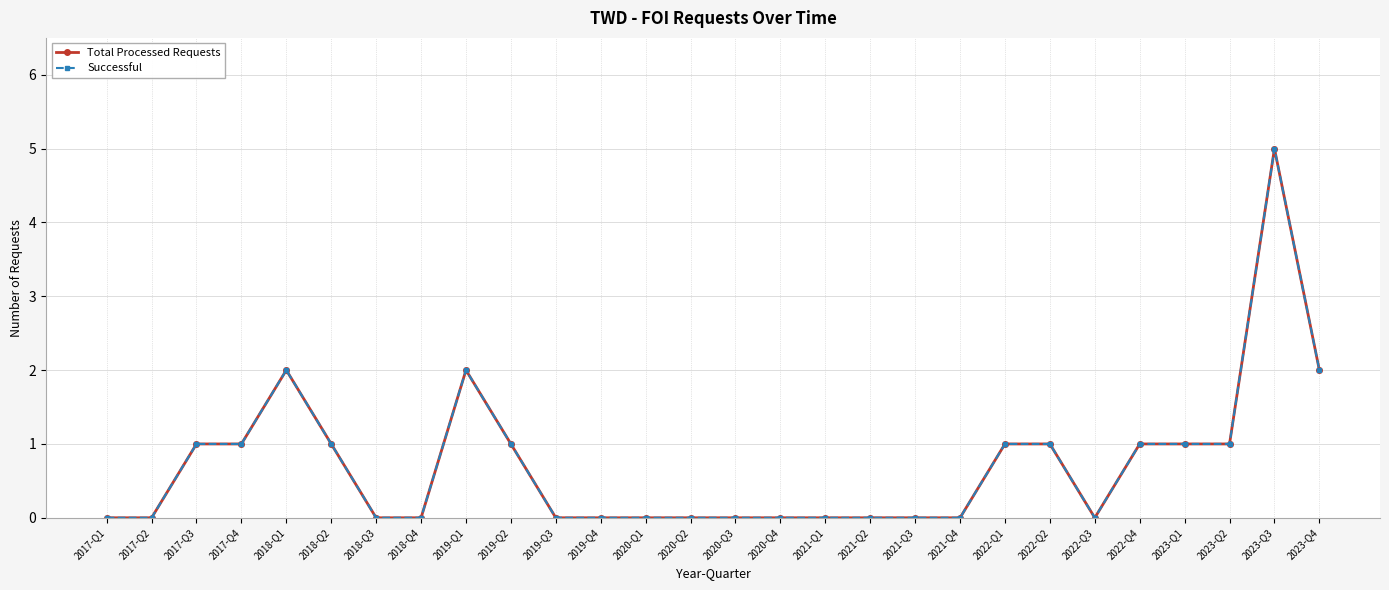

What is the sum of the Successful values at 2022-Q4 and 2017-Q3?

2